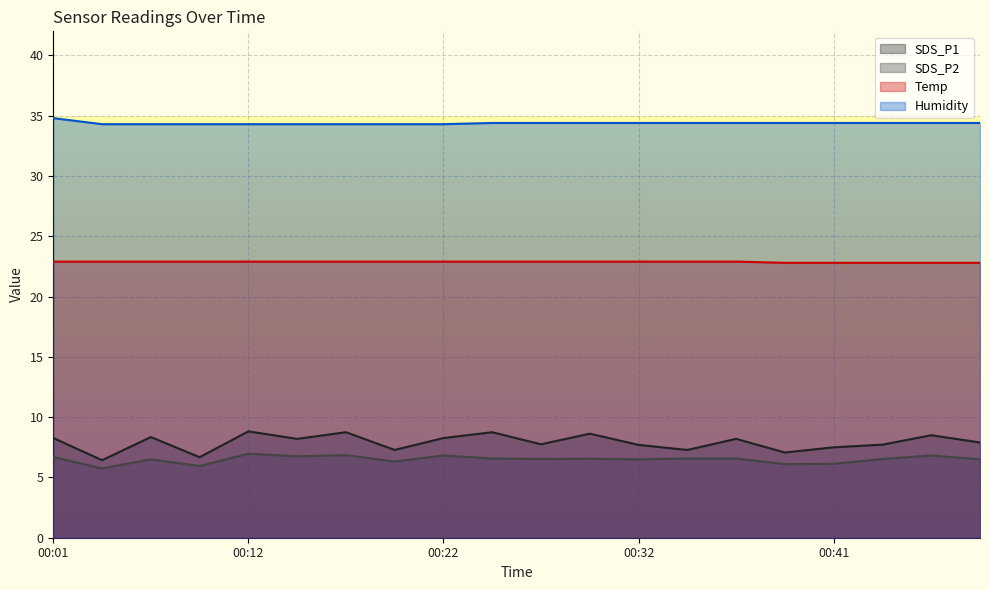

How many lines are shown in the chart?

4